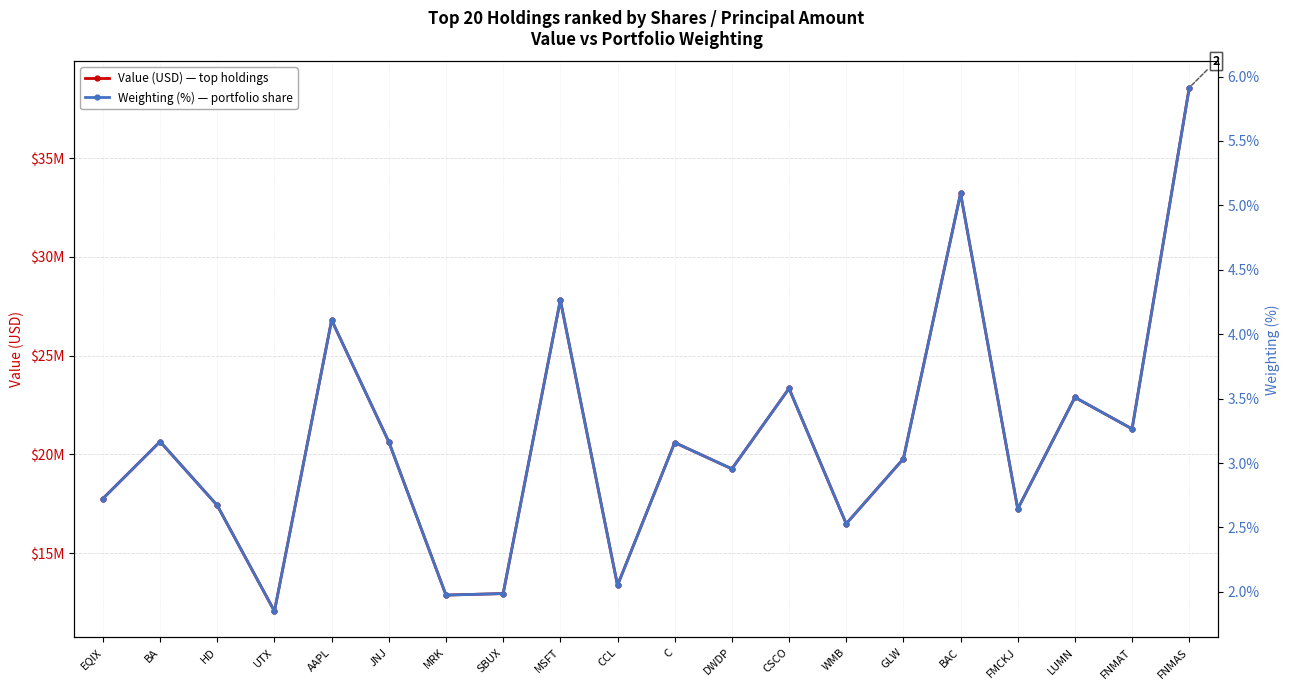

Which category has the lowest value in the Weighting (%) series?

UTX